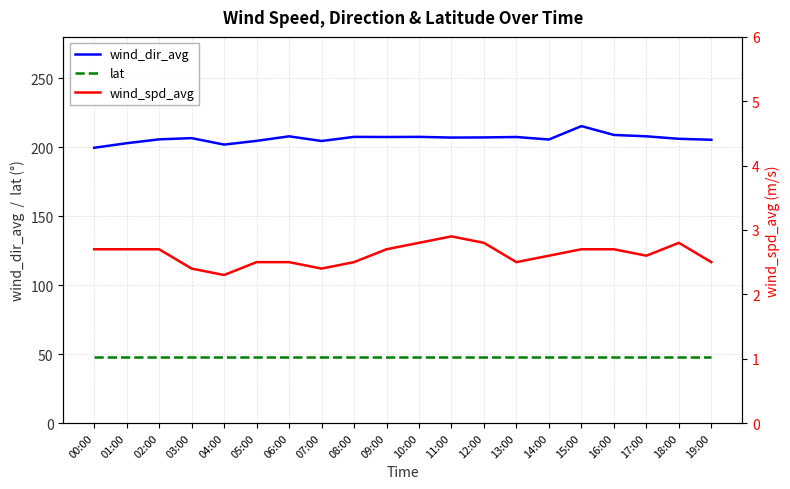

Rank the series at 09:00 from highest to lowest value.

wind_dir_avg, lat, wind_spd_avg